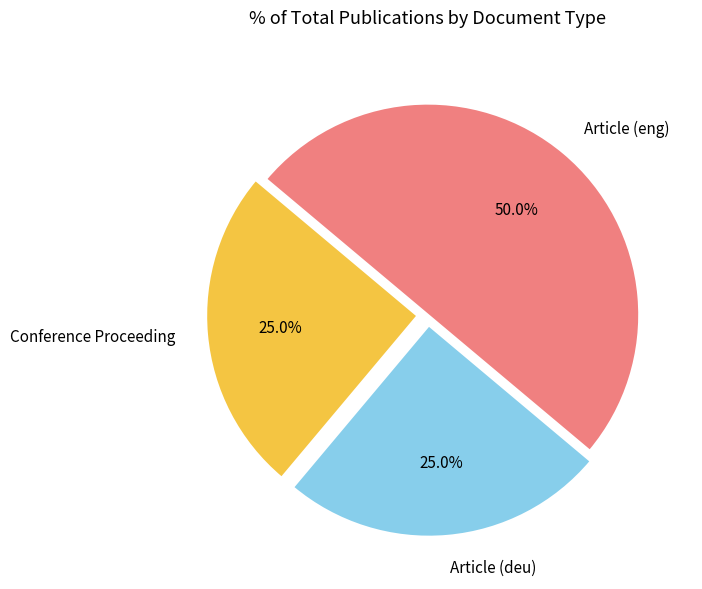

To the nearest percent, what is the difference between the largest and smallest slice percentages?

25%